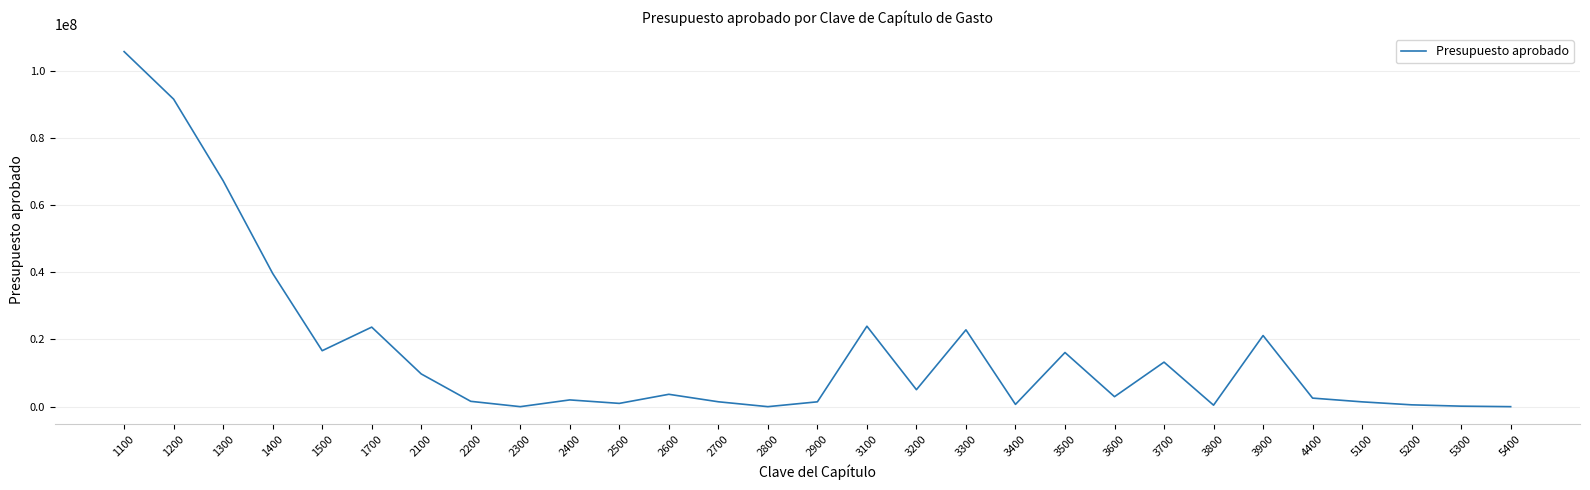

Is it true that the value at 3300 is 22853552.2?

True